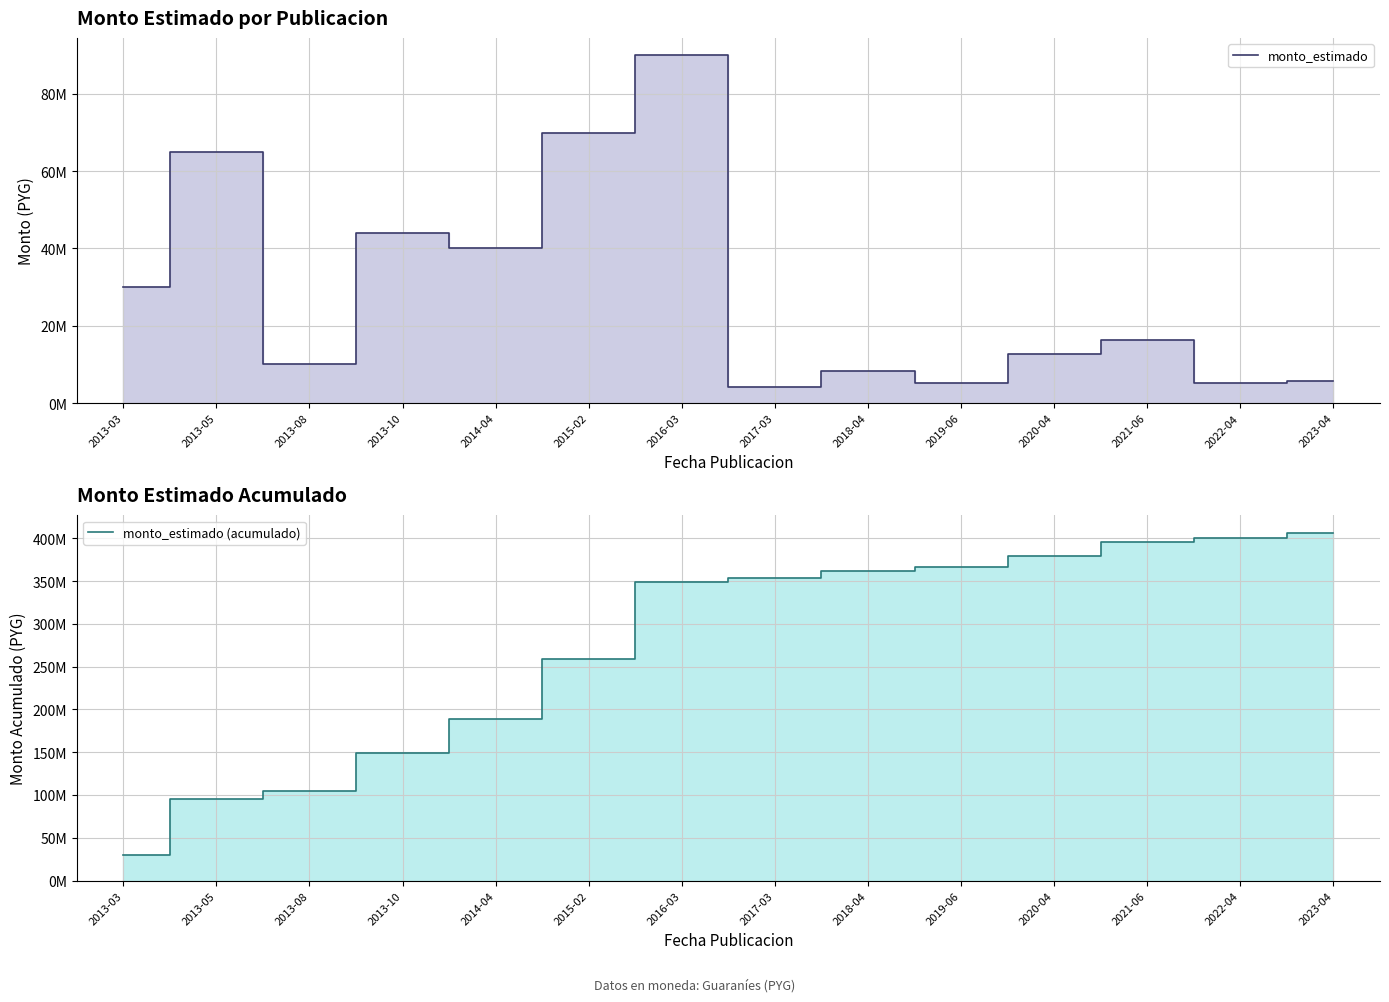

Is the value of monto_estimado at 2016-03 greater than the value of monto_estimado (acumulado) at 2013-10?

No